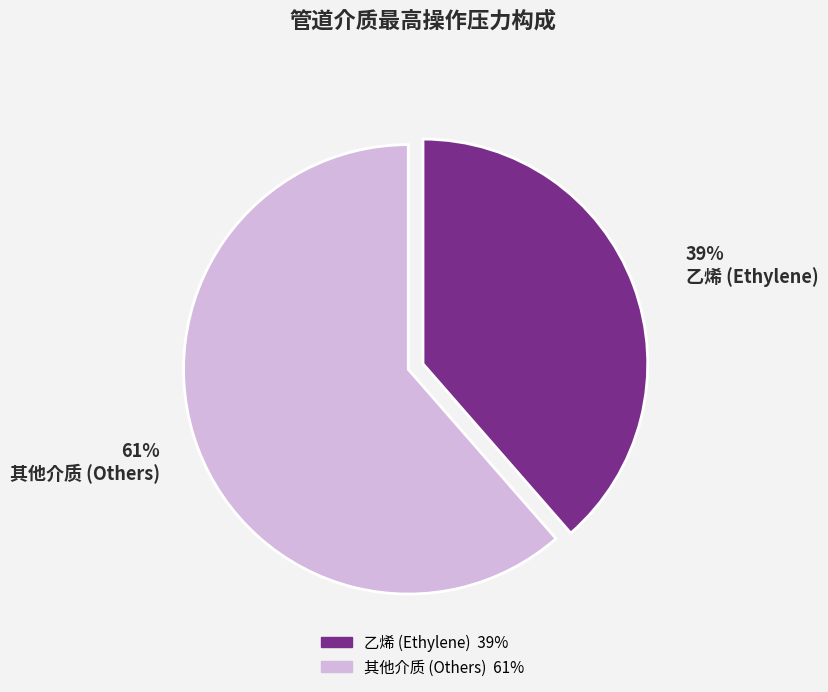

Is there a majority slice in this chart?

Yes